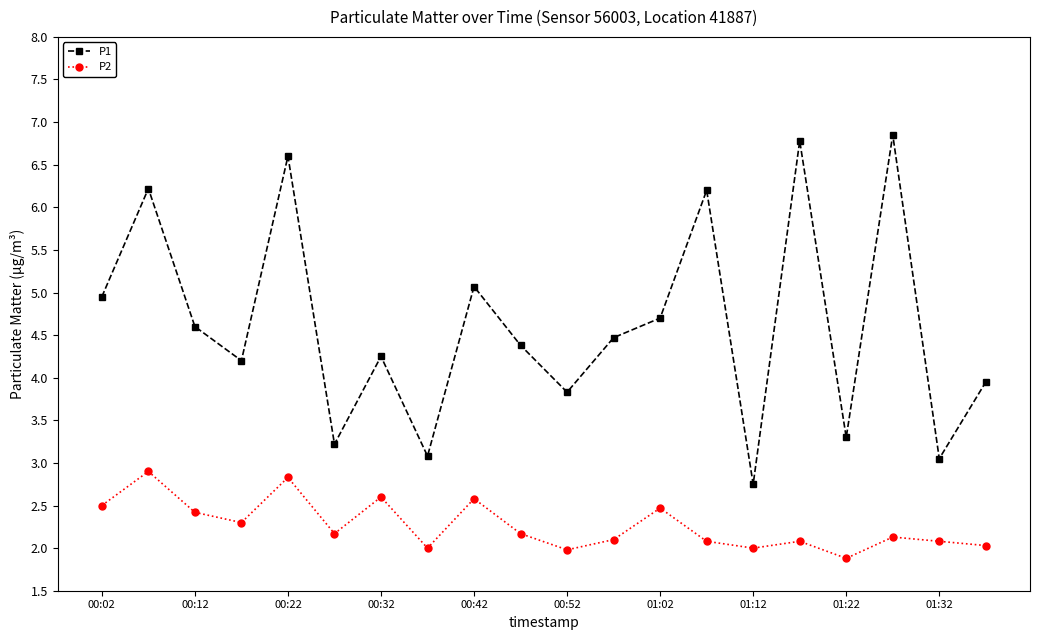

Which series has the widest spread of values?

P1